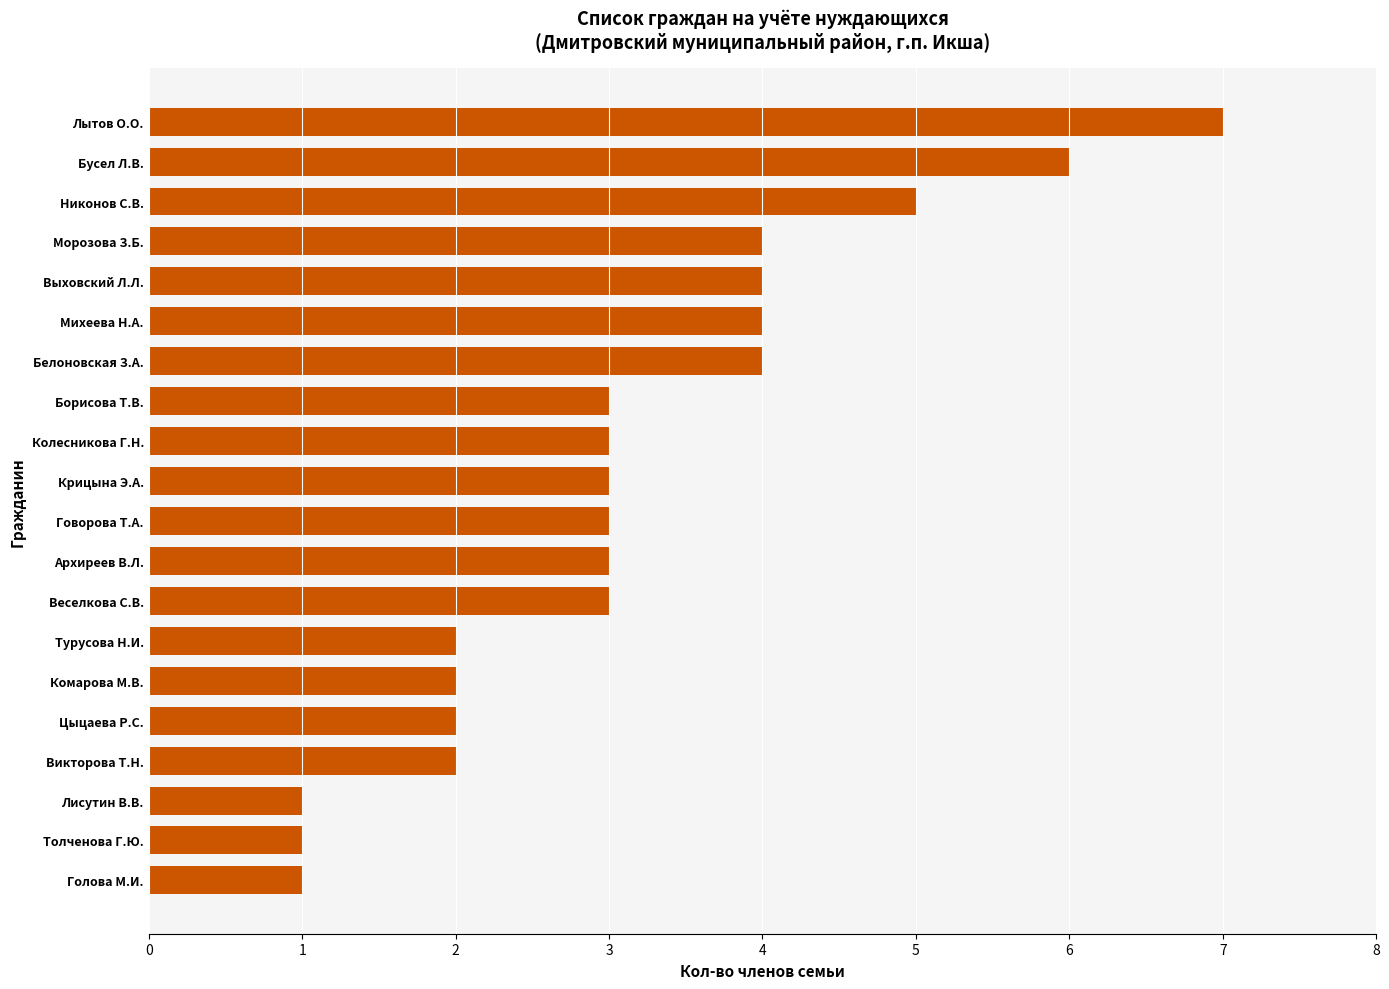

Is it true that the value at Никонов С.В. is 8?

False